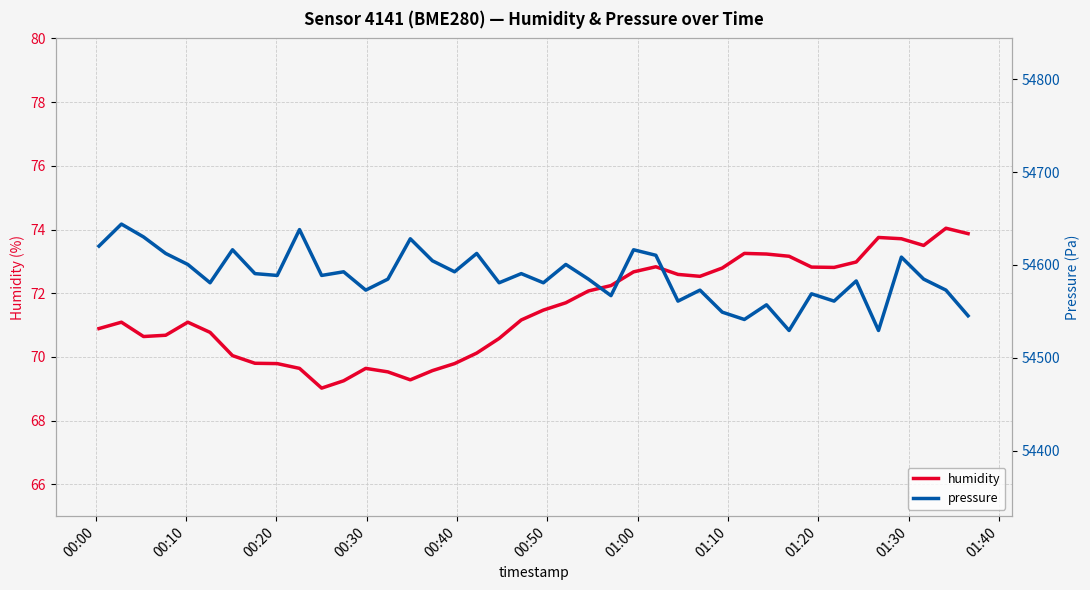

What is the minimum value for humidity?

69.0